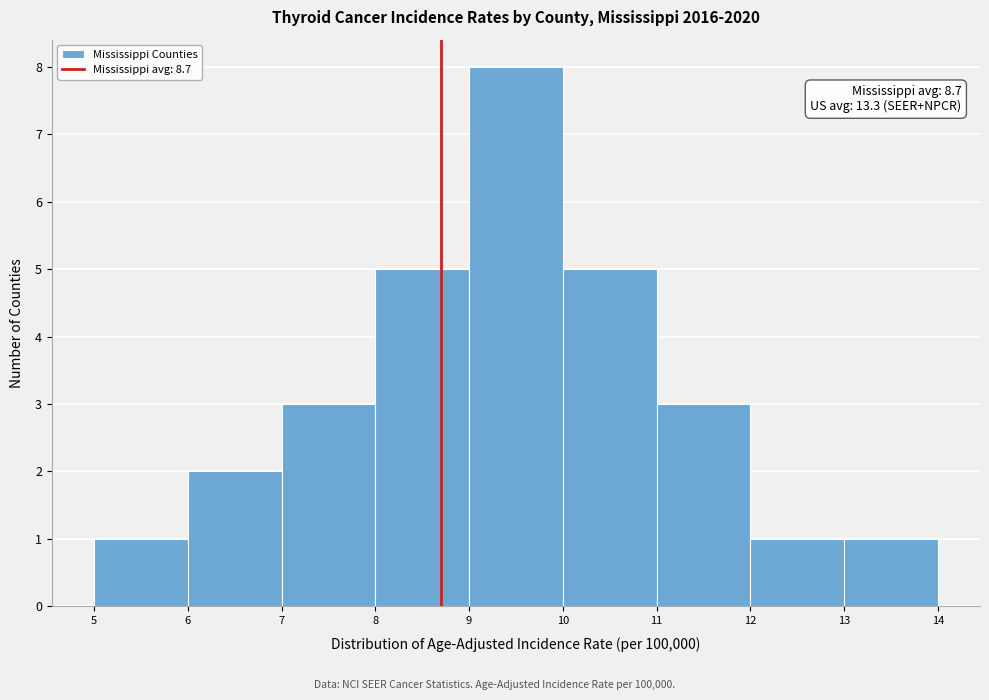

Which range on the x-axis has the tallest bar?

9 to 10